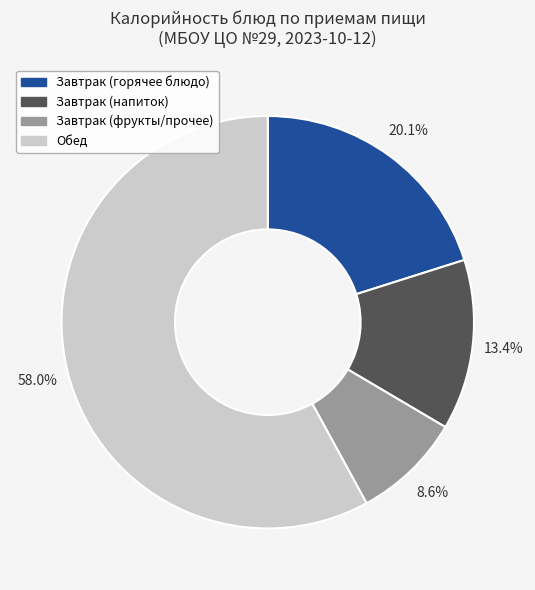

Does any single category account for the majority?

Yes